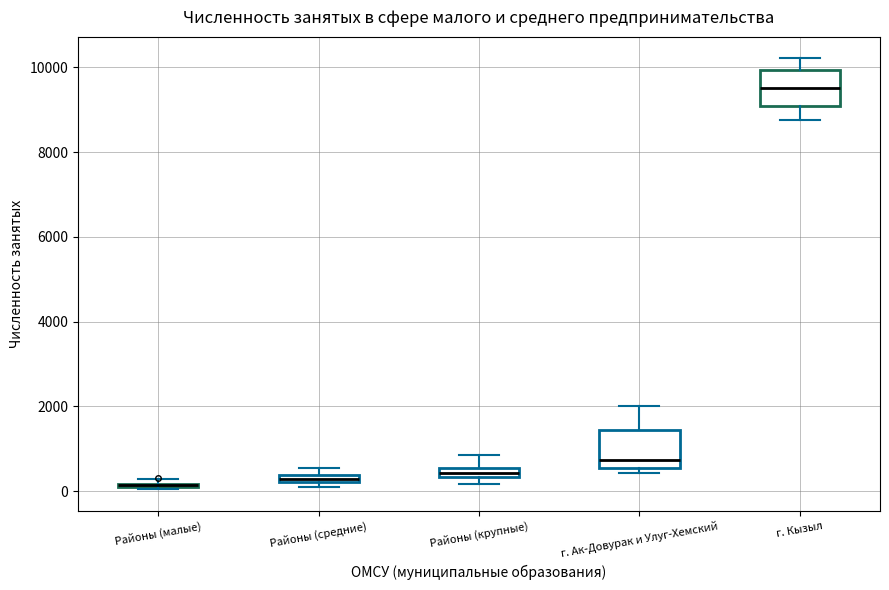

Where is the lower edge of the box for Районы (средние) on the y-axis? The values are not printed on the chart, so give them approximately, as read against the axis.

200